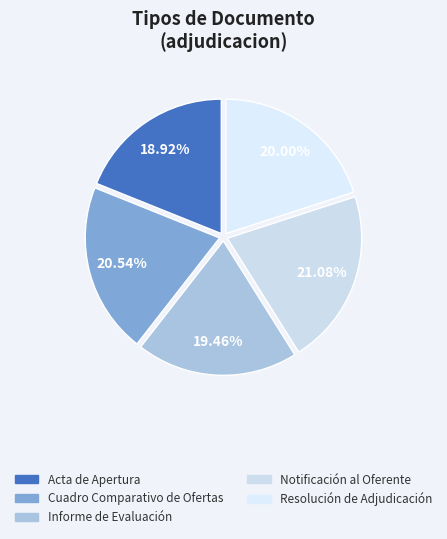

Rank the categories by value from lowest to highest.

Acta de Apertura, Informe de Evaluación, Resolución de Adjudicación, Cuadro Comparativo de Ofertas, Notificación al Oferente